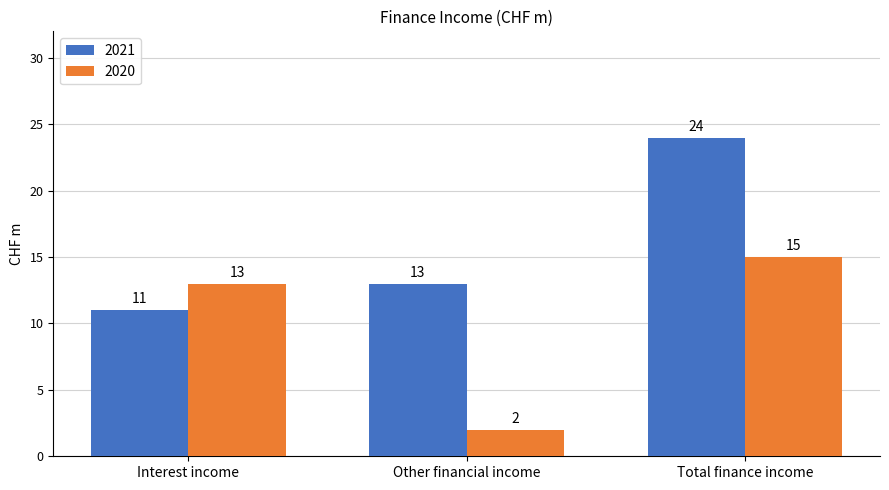

What is the minimum value for 2021?

11